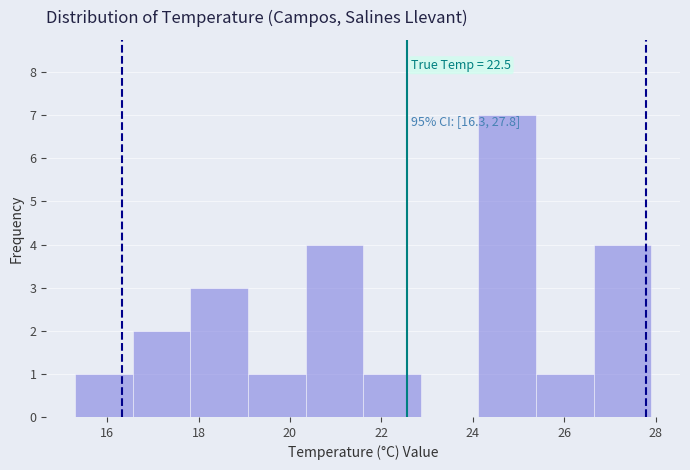

Which range on the x-axis has the tallest bar?

24.12 to 25.38